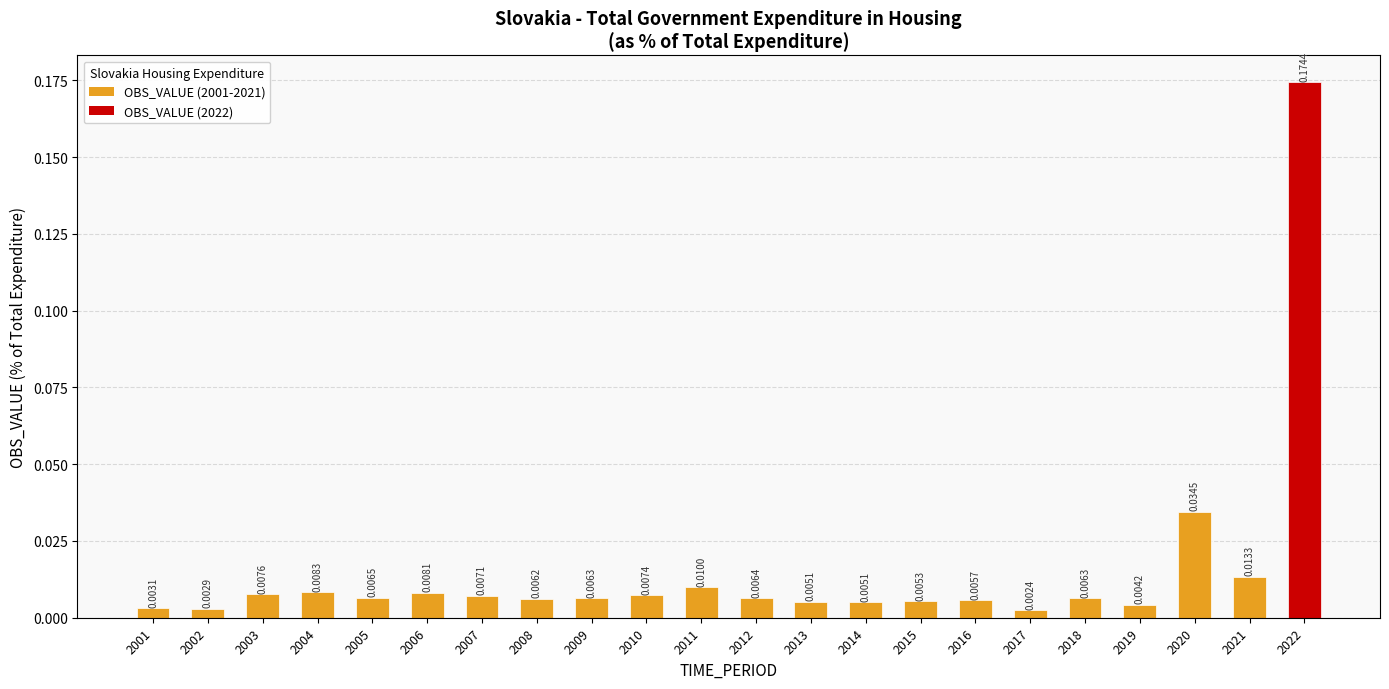

Which label corresponds to the smallest value in the chart?

2017